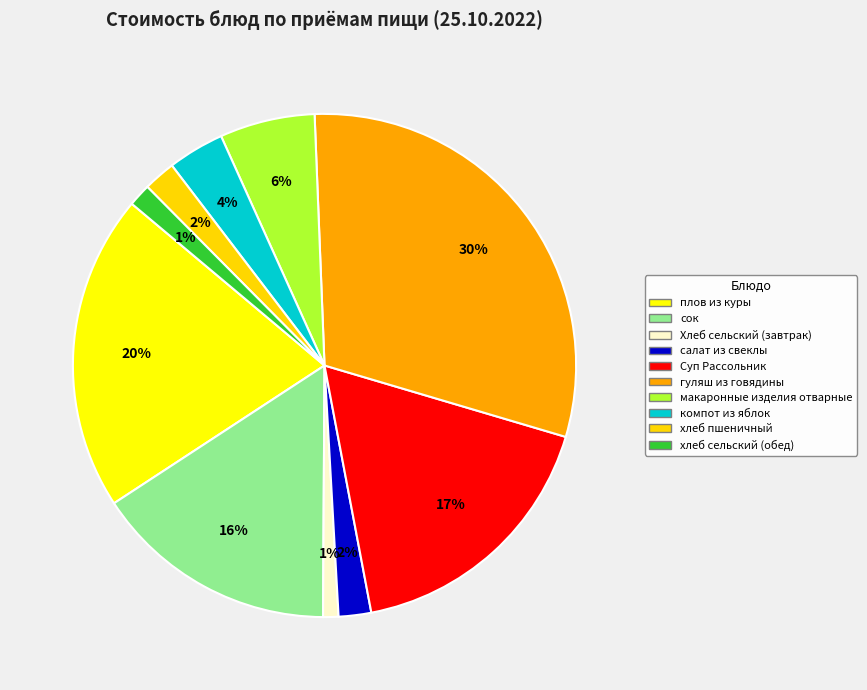

To the nearest percent, what is the average slice percentage?

10%